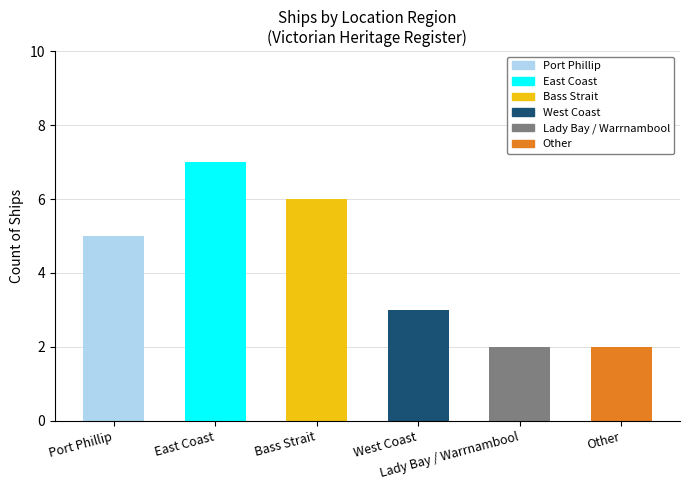

Is it true that the value at Other is 3?

False